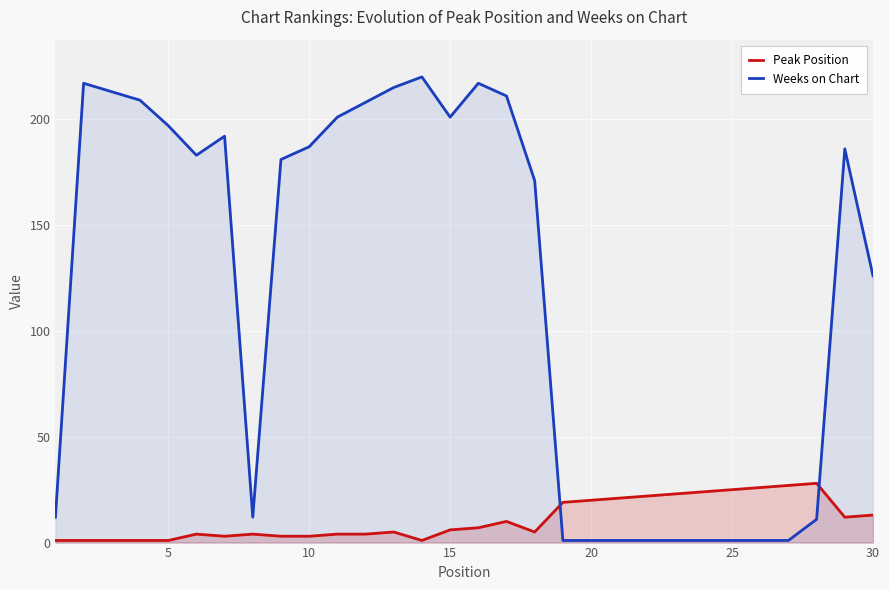

What is the difference between the maximum and minimum values in the Peak Position series?

27